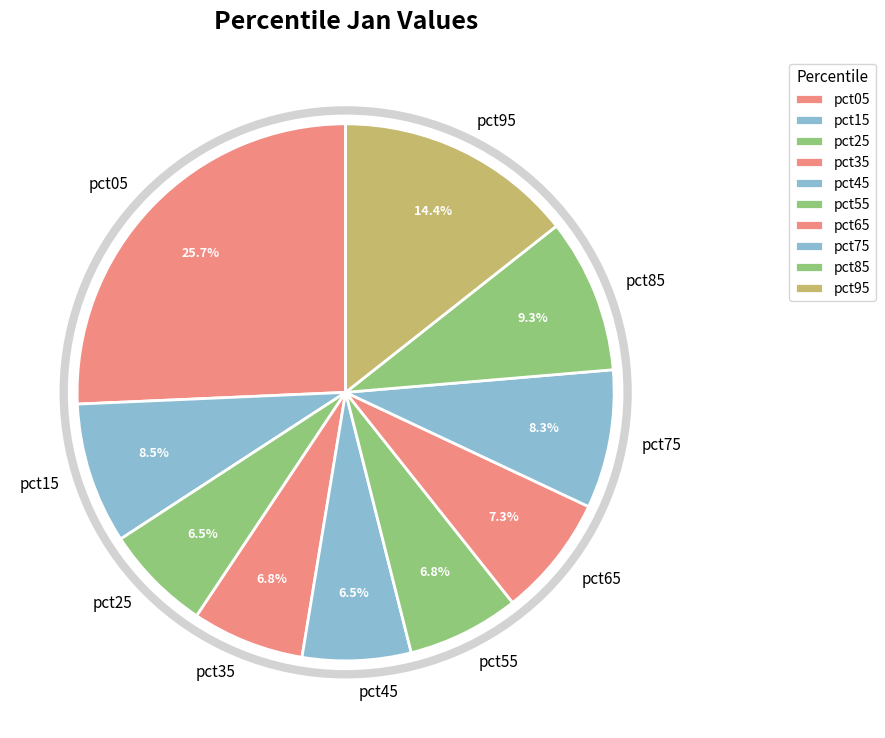

Which category has the biggest portion of the pie?

pct05